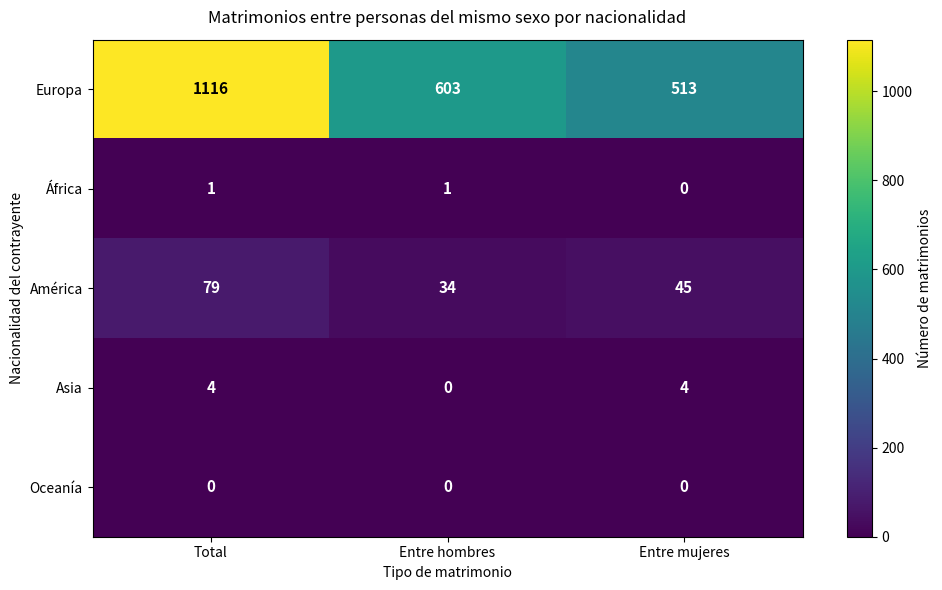

What is the average value of the América series?

53